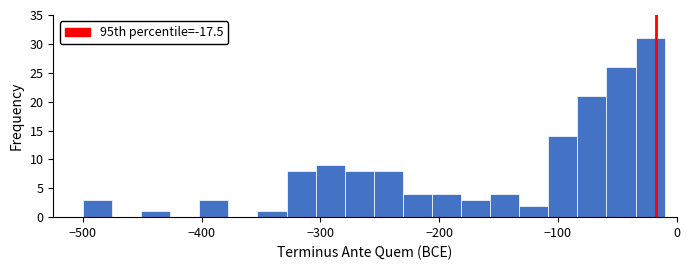

Read against the x-axis, roughly where is the centre of the tallest bar?

-20